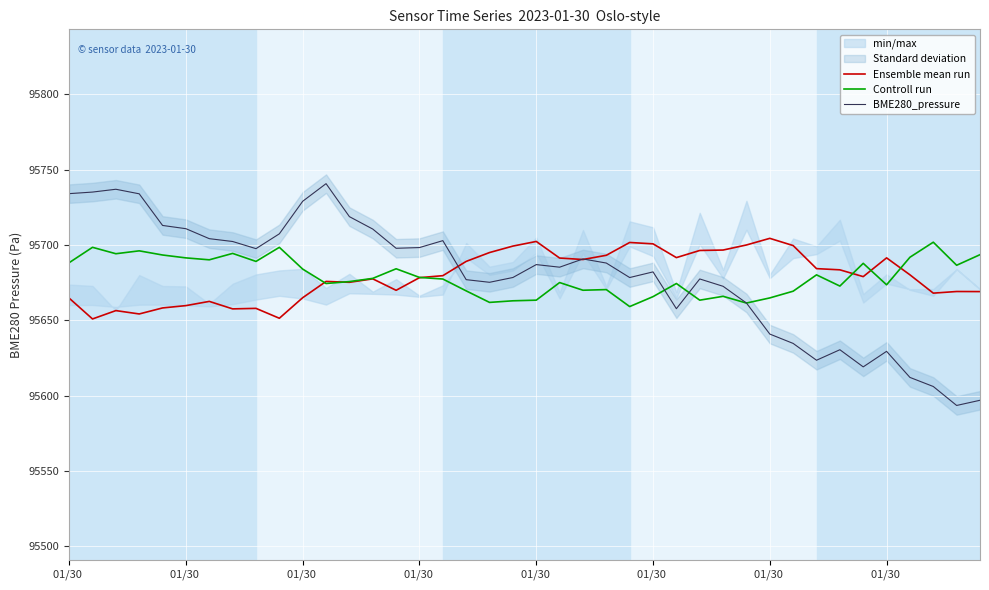

Between 23 and 34, which series saw the biggest shift?

BME280_pressure